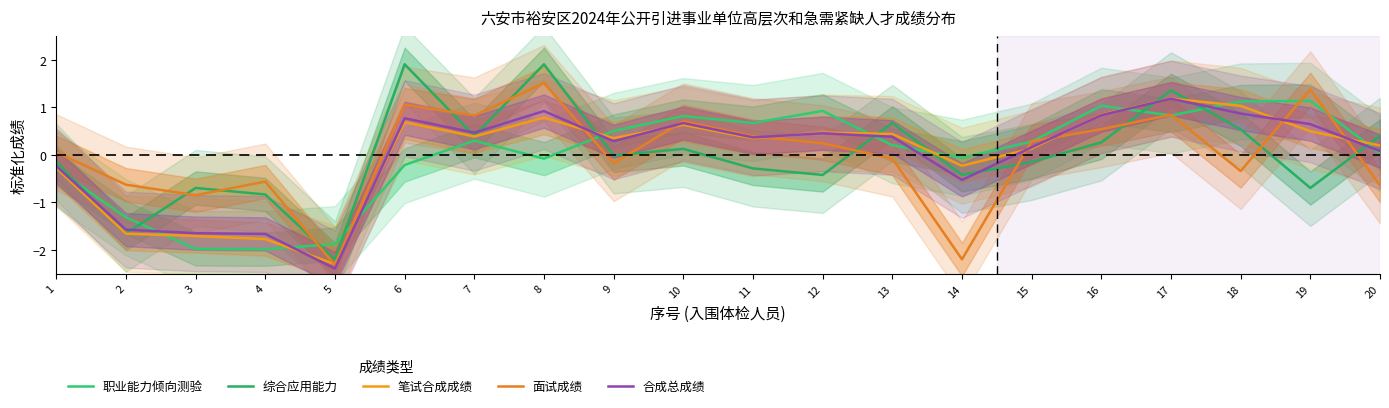

What are all the series names shown in the legend?

职业能力倾向测验, 综合应用能力, 笔试合成成绩, 面试成绩, 合成总成绩